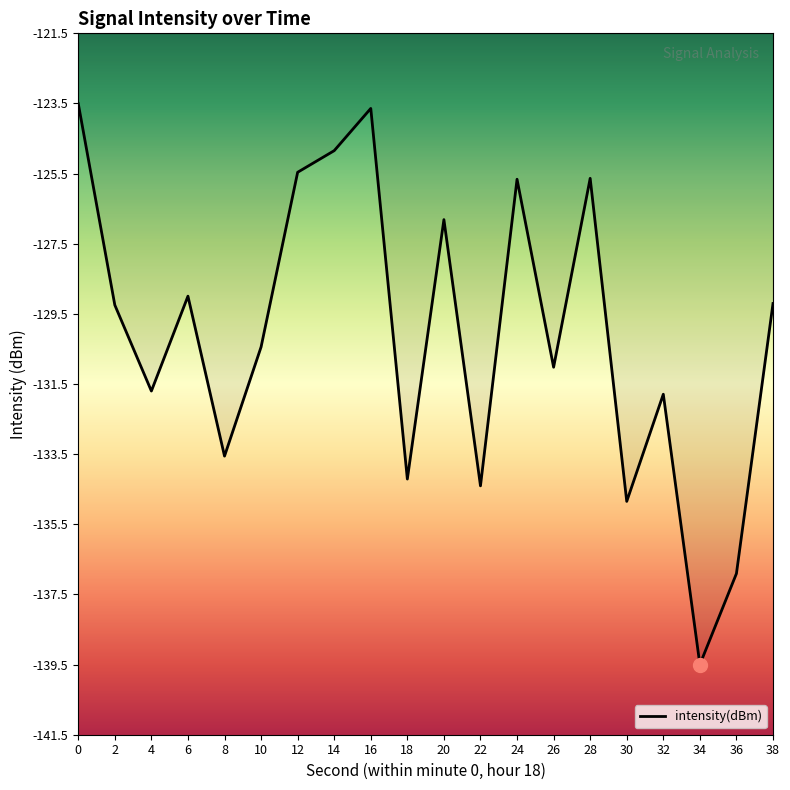

What is the smallest value displayed?

-139.5